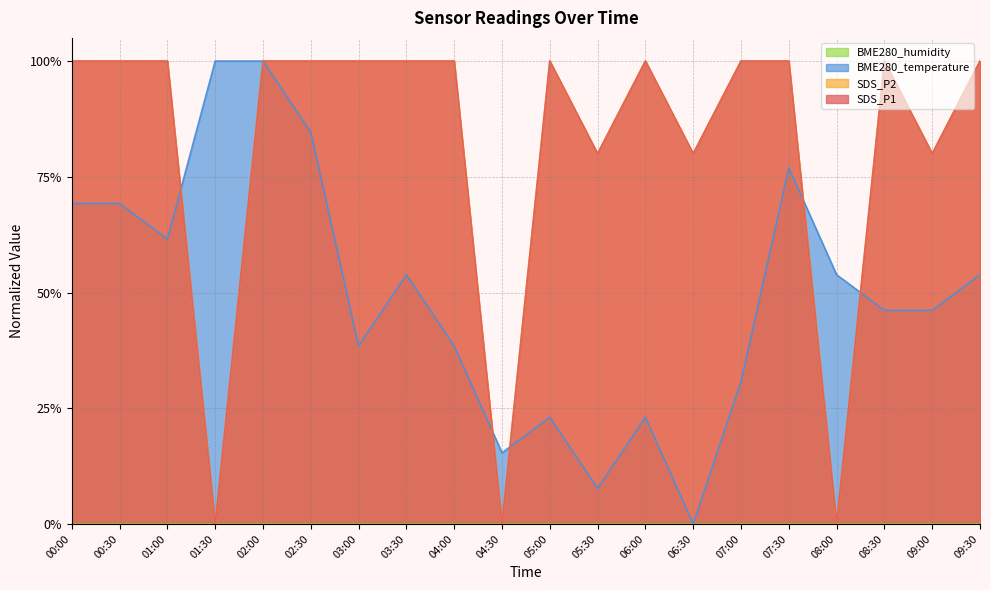

Does the chart display data point markers on the line(s)?

No